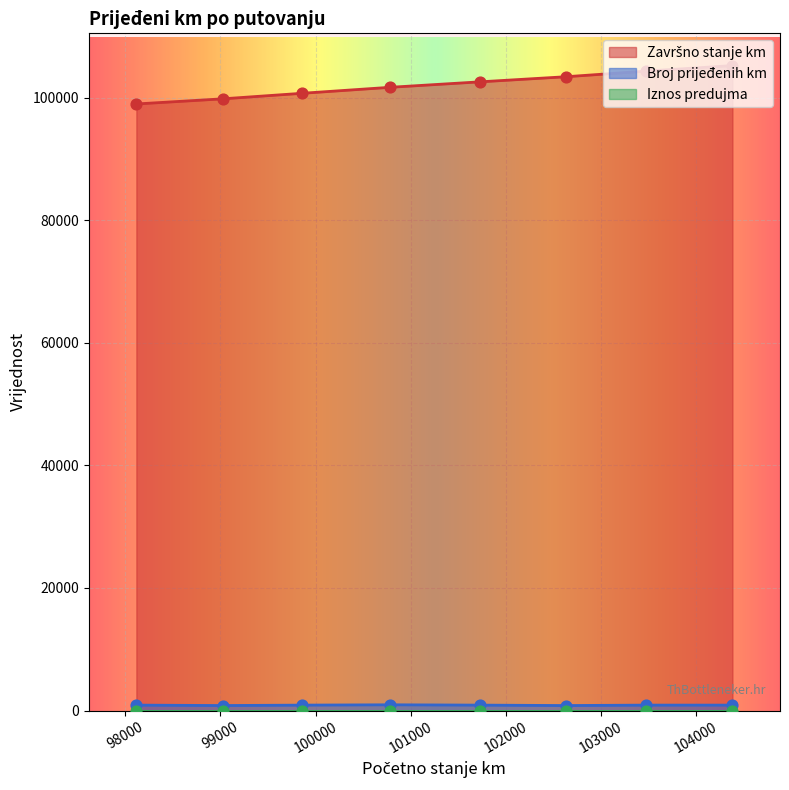

At which category is the sum across all series the highest?

104380